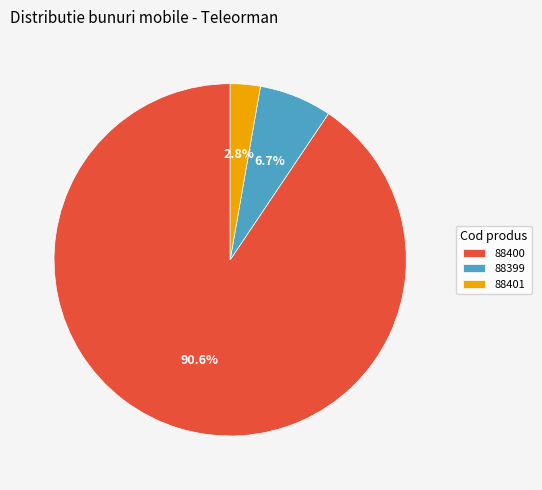

Combined, do 88400 and 88399 account for over 50%?

Yes